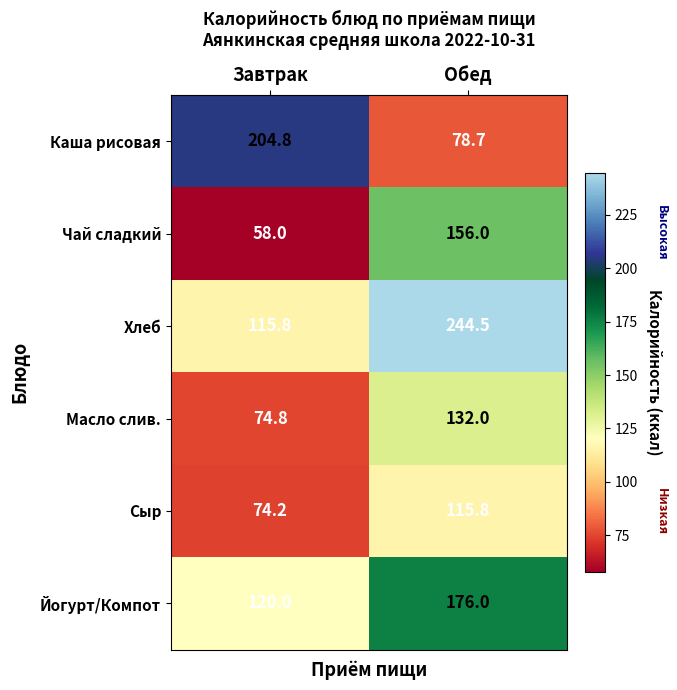

How many data points in Хлеб are above 244?

1